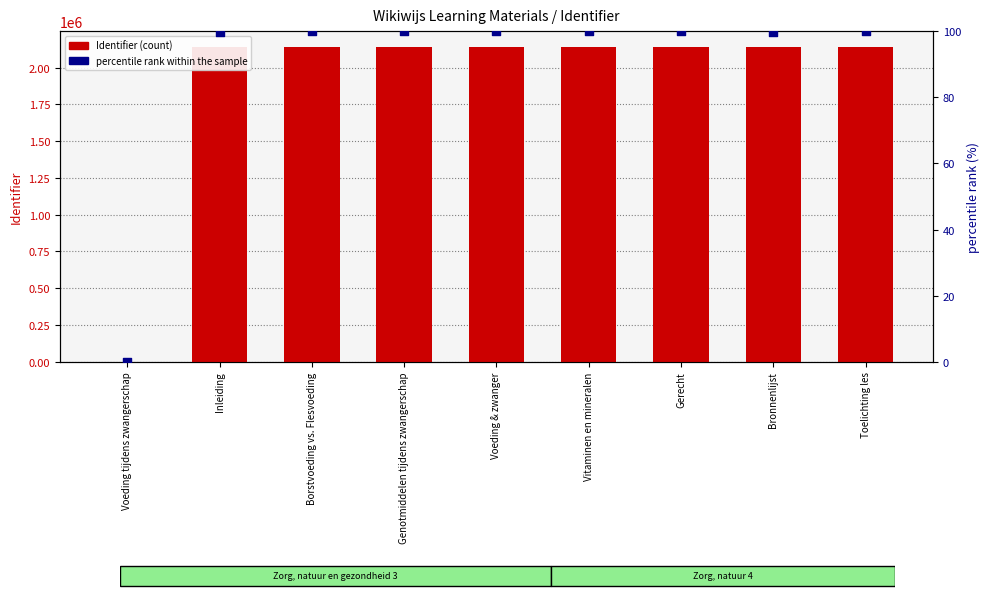

Which series contains the lowest Y value?

Identifier